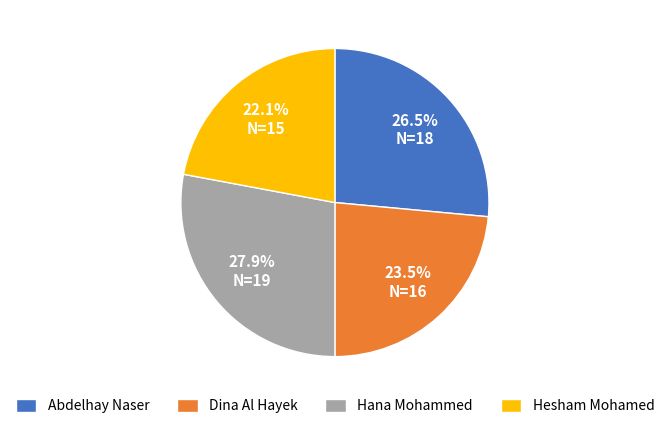

Is it true that Hana Mohammed is 28% of the pie?

True